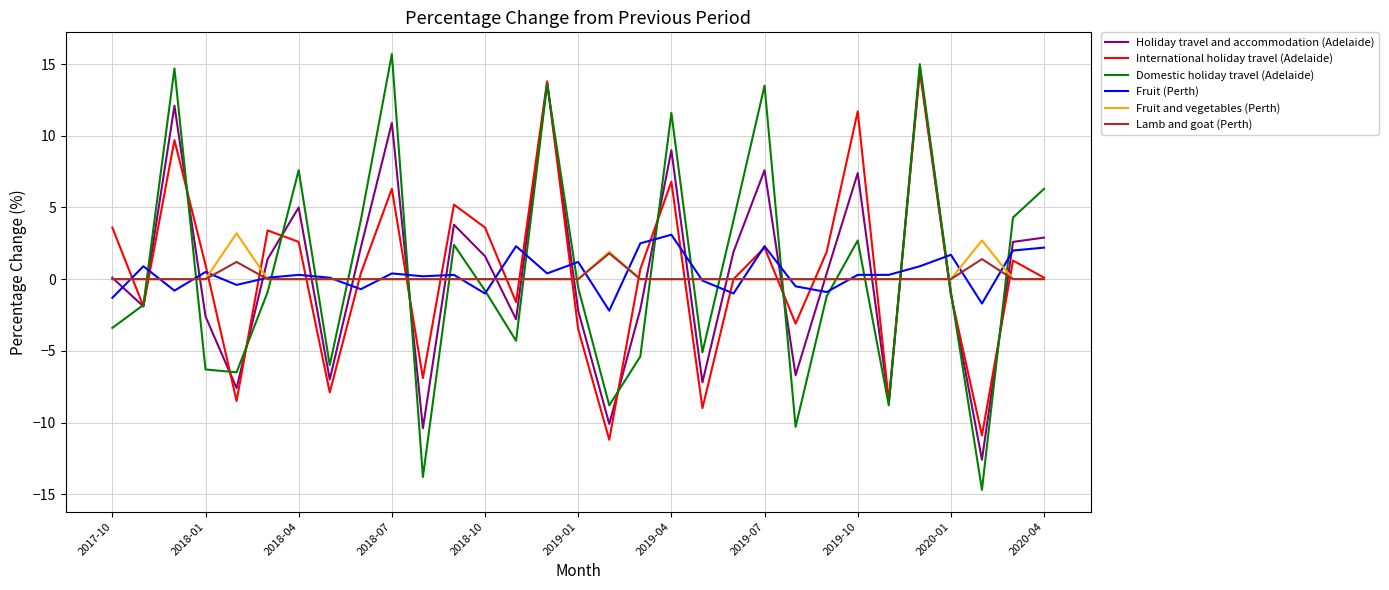

How many lines are shown in the chart?

6